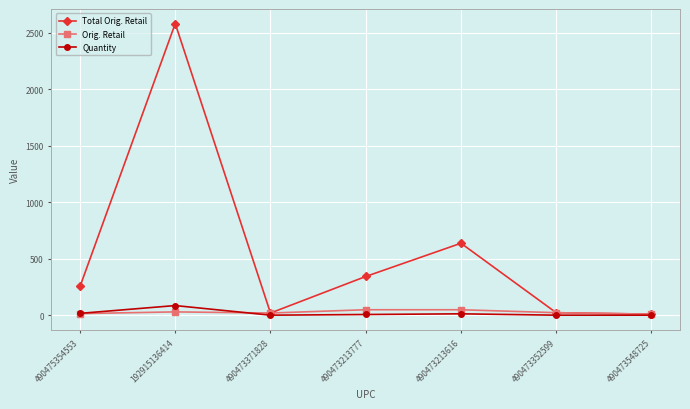

At which category is the sum across all series the highest?

192915136414